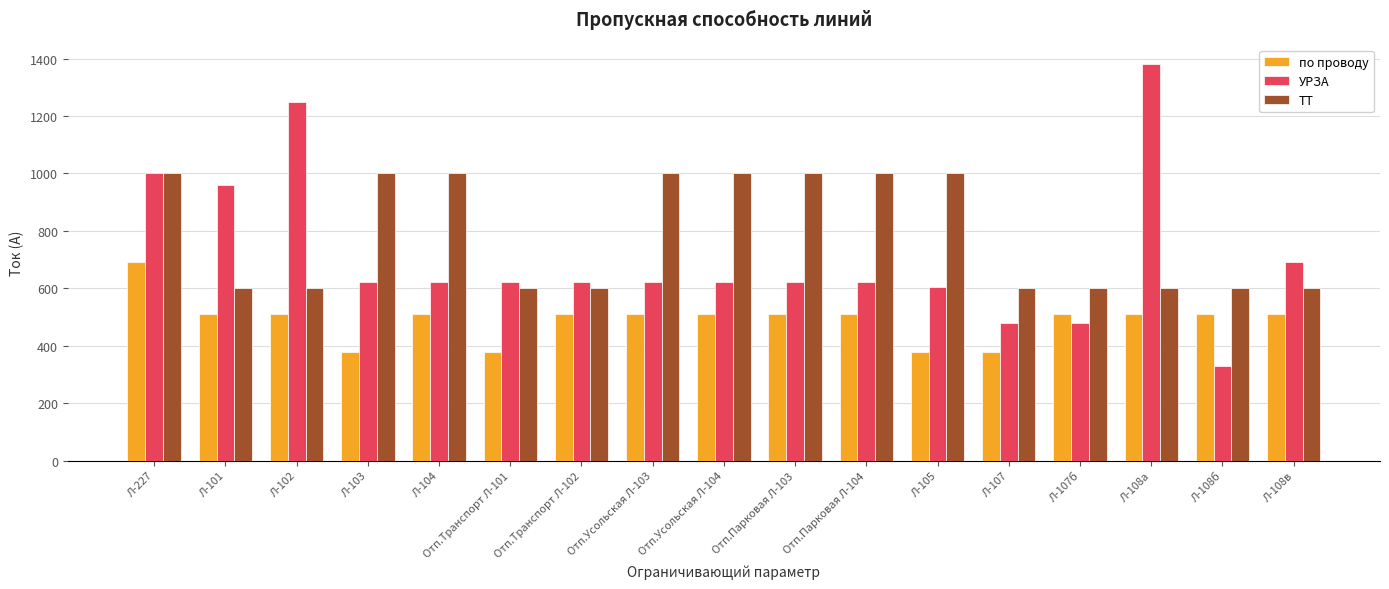

Reading left to right, what are all the values shown in this chart?

по проводу: Л-227=690	Л-101=510	Л-102=510	Л-103=380	Л-104=510	Отп.Транспорт Л-101=380	Отп.Транспорт Л-102=510	Отп.Усольская Л-103=510	Отп.Усольская Л-104=510	Отп.Парковая Л-103=510	Отп.Парковая Л-104=510	Л-105=380	Л-107=380	Л-107б=510	Л-108а=510	Л-108б=510	Л-108в=510
УРЗА: Л-227=1000	Л-101=960	Л-102=1250	Л-103=622	Л-104=622	Отп.Транспорт Л-101=622	Отп.Транспорт Л-102=622	Отп.Усольская Л-103=622	Отп.Усольская Л-104=622	Отп.Парковая Л-103=622	Отп.Парковая Л-104=622	Л-105=605	Л-107=480	Л-107б=480	Л-108а=1380	Л-108б=330	Л-108в=690
ТТ: Л-227=1000	Л-101=600	Л-102=600	Л-103=1000	Л-104=1000	Отп.Транспорт Л-101=600	Отп.Транспорт Л-102=600	Отп.Усольская Л-103=1000	Отп.Усольская Л-104=1000	Отп.Парковая Л-103=1000	Отп.Парковая Л-104=1000	Л-105=1000	Л-107=600	Л-107б=600	Л-108а=600	Л-108б=600	Л-108в=600